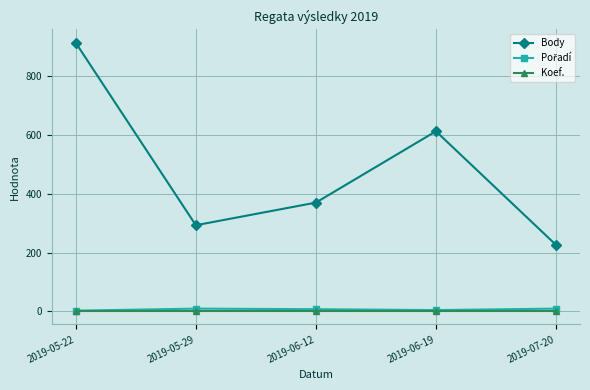

True or false: Body and Koef. intersect in this chart.

False